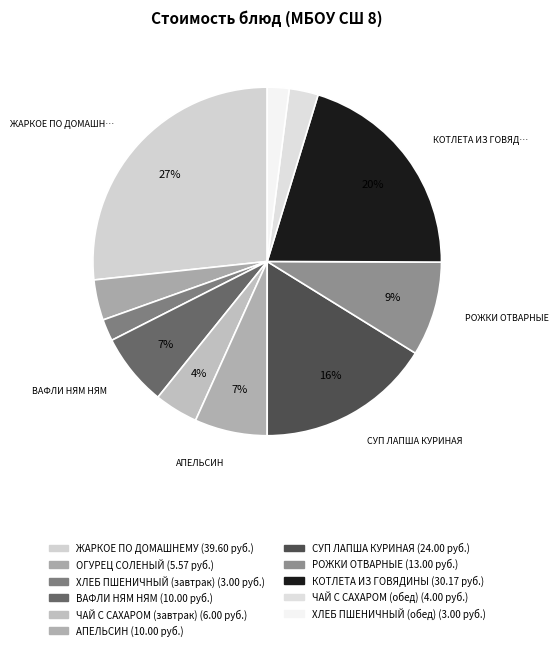

Does any single category account for the majority?

No